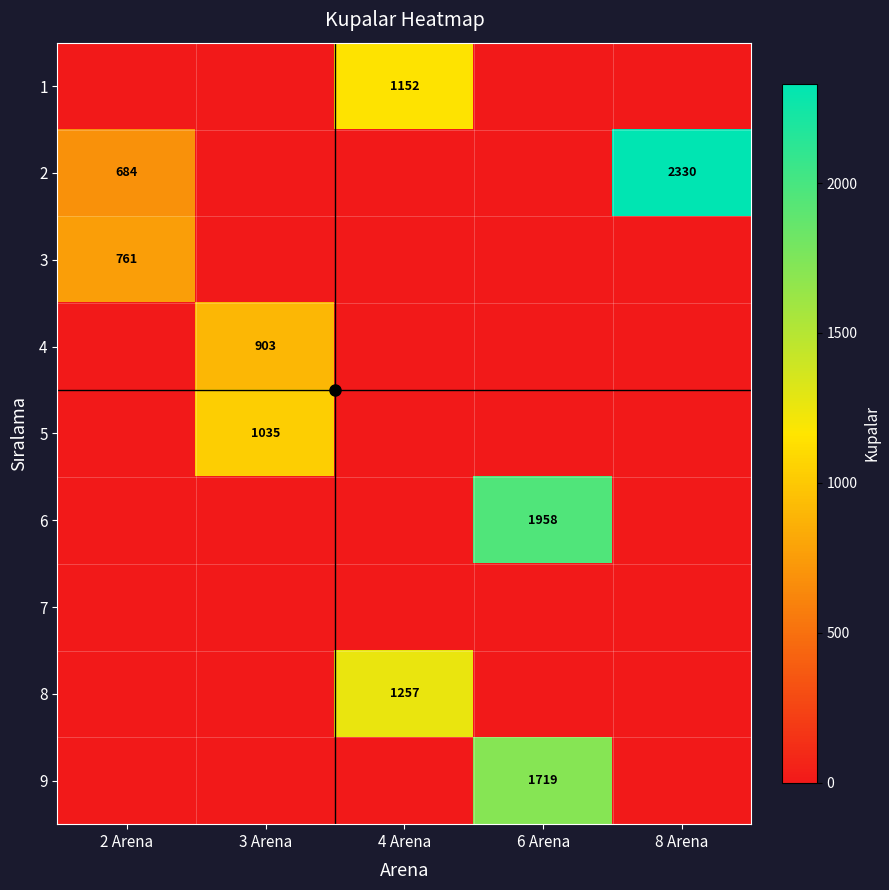

The value of 6 at 6 Arena is 1288. True or false?

False